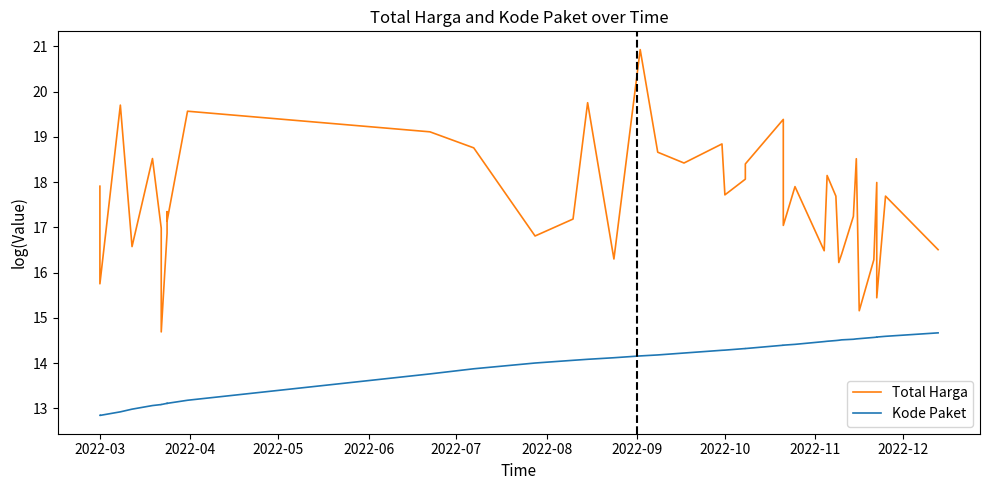

True or false: Kode Paket and Total Harga intersect in this chart.

False